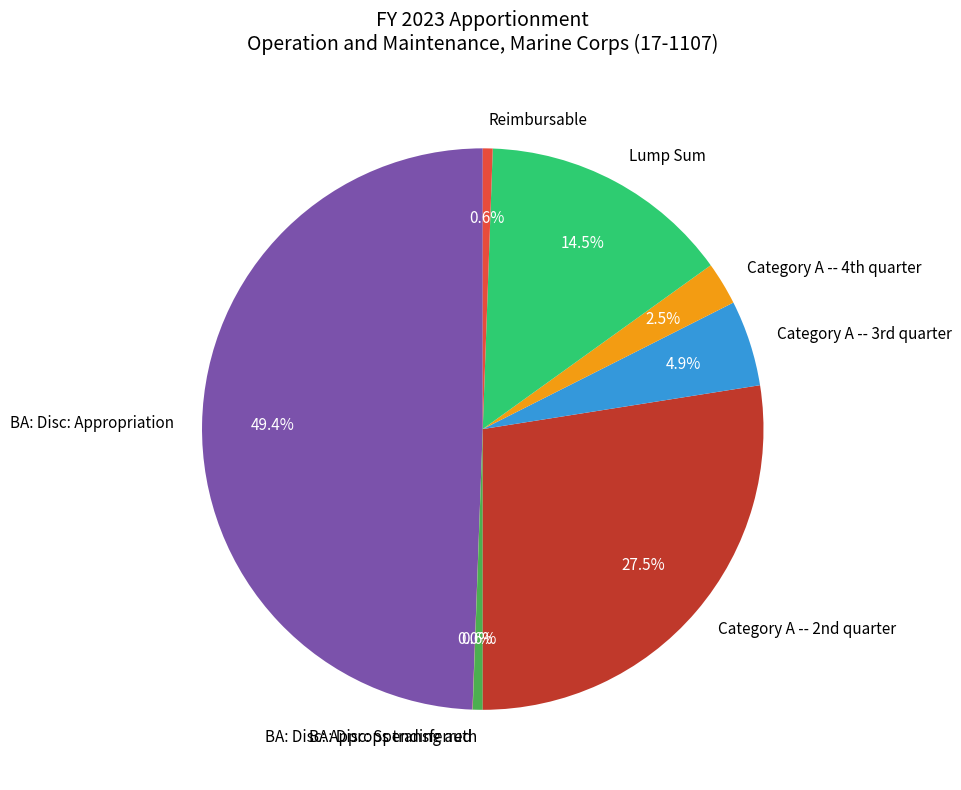

Which category has the biggest portion of the pie?

BA: Disc: Appropriation